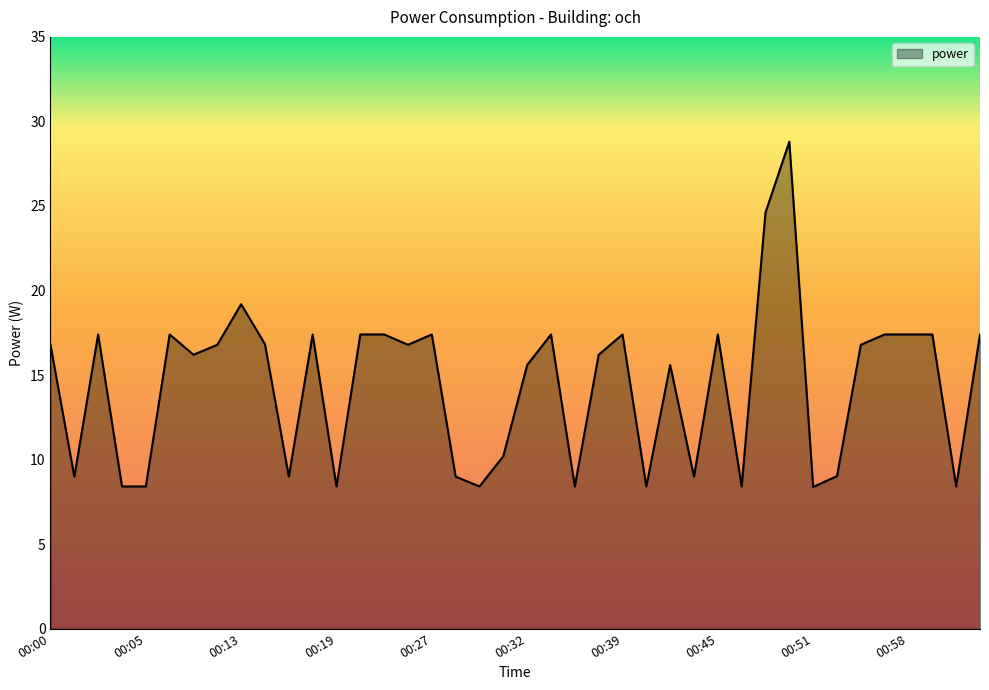

What is the greatest value displayed?

28.8